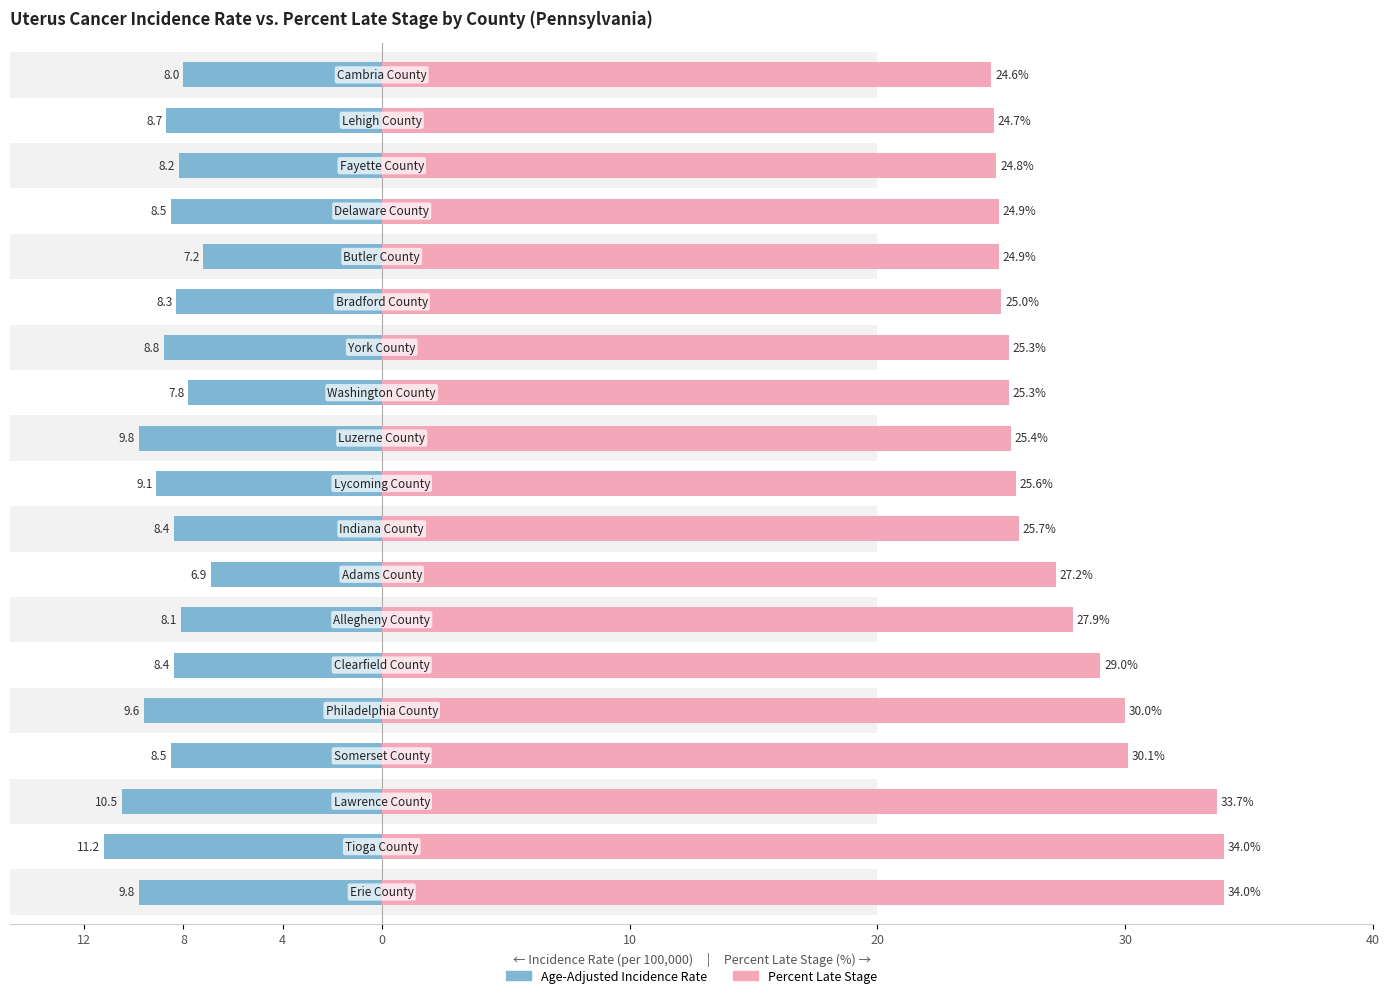

How many bars are there in each group?

2